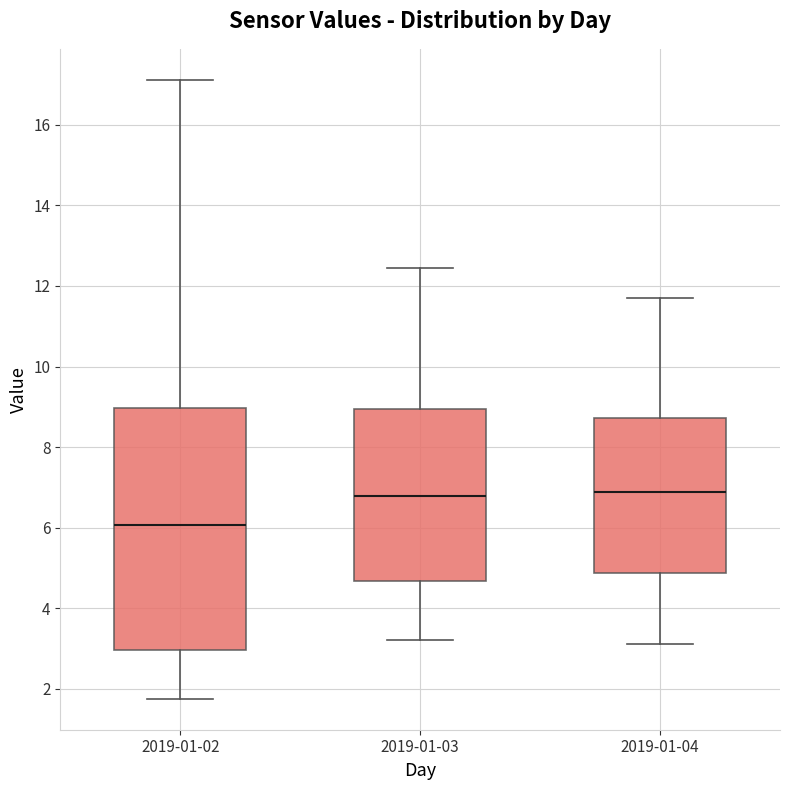

Reading left to right, transcribe this box plot: for each box, give where its median line is, the range the box spans, and where its two whiskers end, as read against the y-axis. The values are not printed on the chart, so give them approximately, as read against the axis.

2019-01-02: median 6.0, box 3.0 to 9.0, whiskers 1.8 to 17.2
2019-01-03: median 6.8, box 4.6 to 9.0, whiskers 3.2 to 12.4
2019-01-04: median 6.8, box 4.8 to 8.8, whiskers 3.2 to 11.8